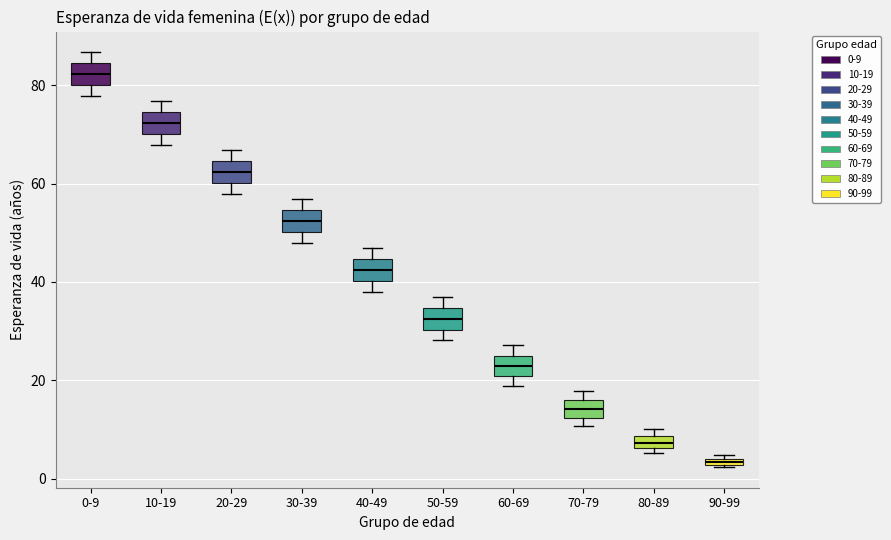

Which box has the lowest median line?

90-99